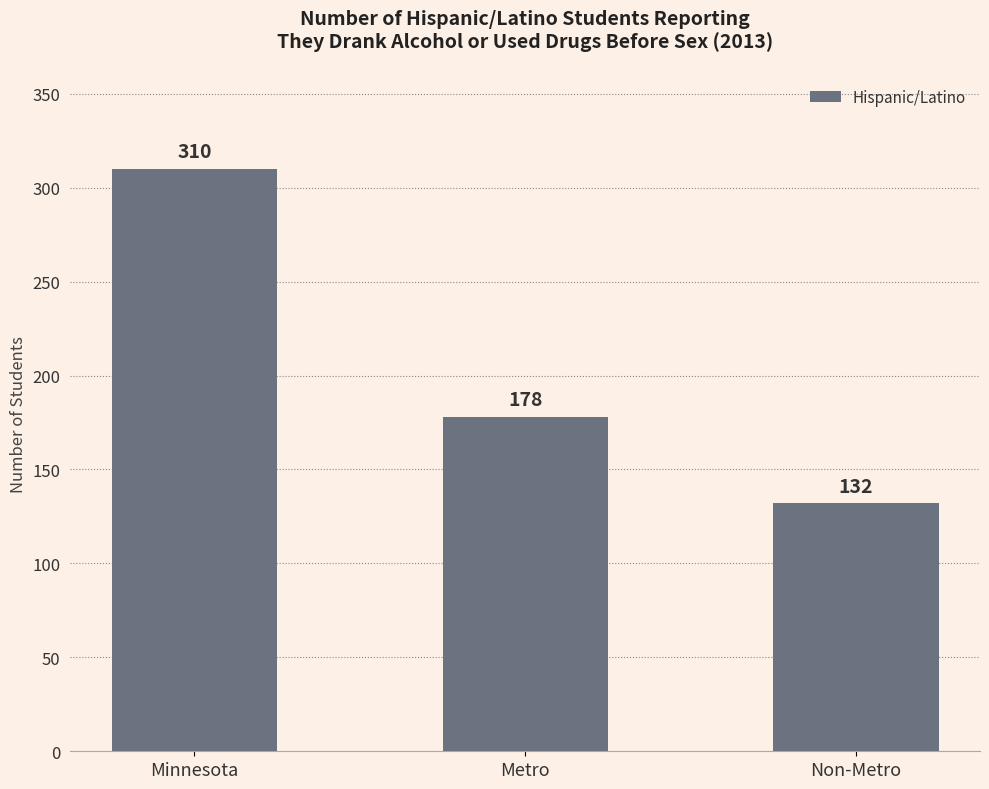

Which label corresponds to the smallest value in the chart?

Non-Metro